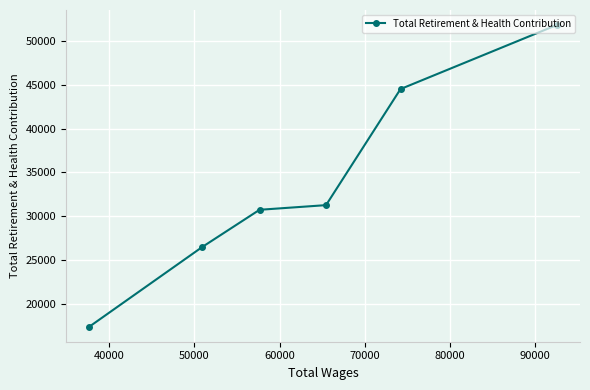

What is the greatest value displayed?

51780